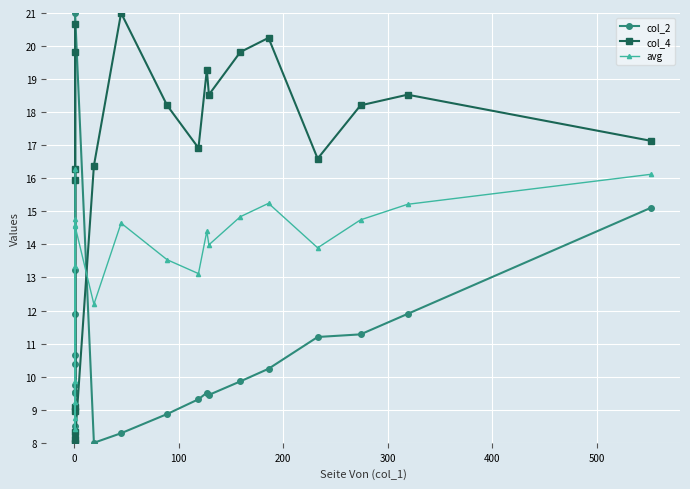

How many lines are shown in the chart?

3